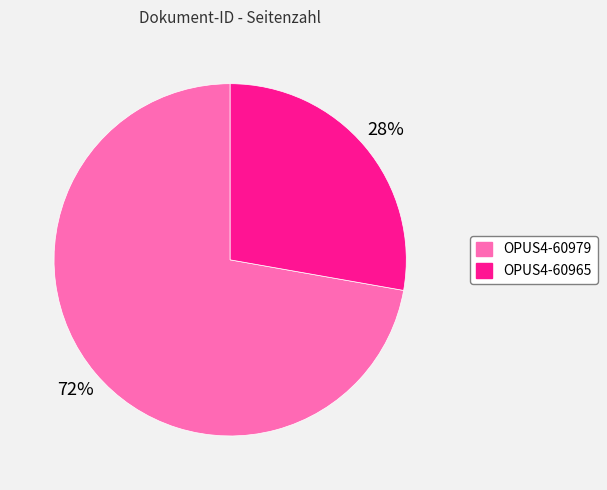

Does OPUS4-60965 account for over 50% of the chart?

No